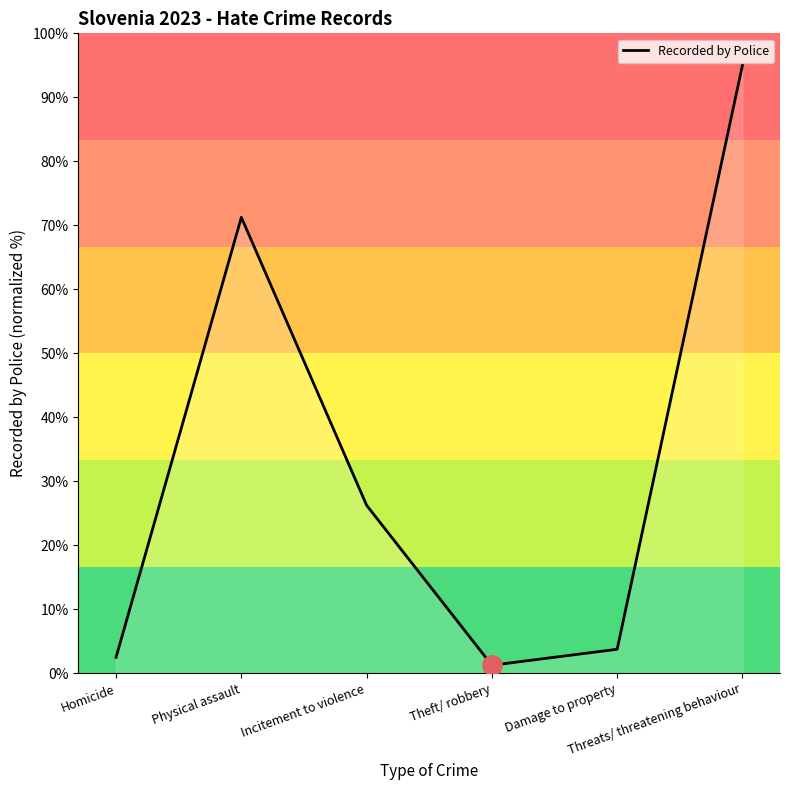

Rank the categories by value from highest to lowest.

Threats/ threatening behaviour, Physical assault, Incitement to violence, Damage to property, Homicide, Theft/ robbery